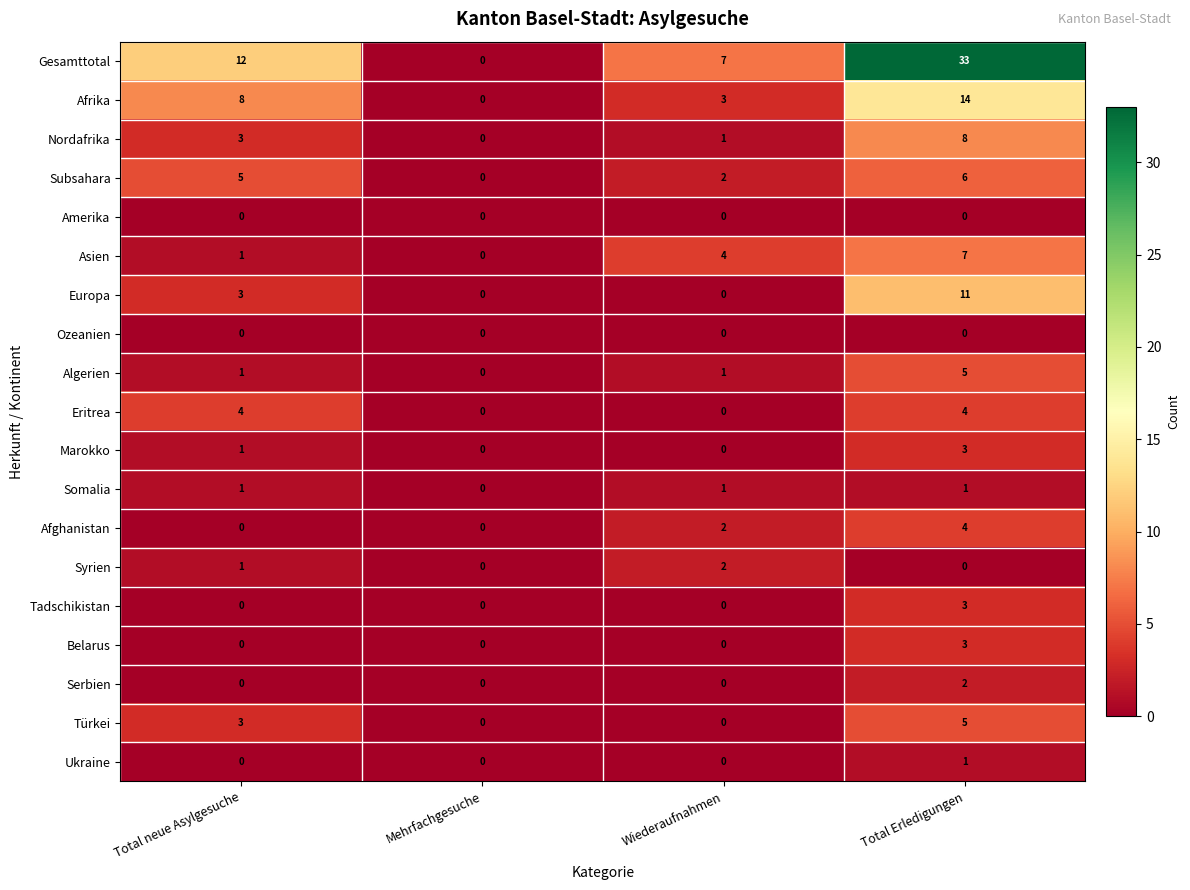

What is the greatest value displayed?

33